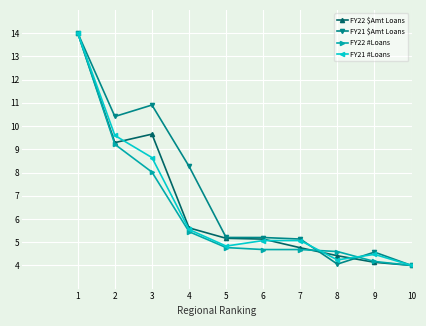

True or false: FY22 $Amt Loans has a value of 5.1 at 6.

True